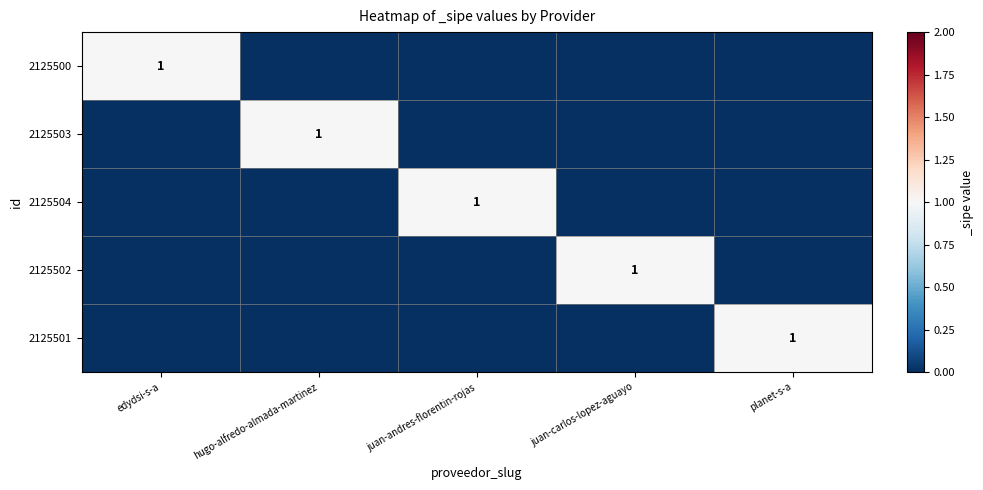

Which has a higher value, hugo-alfredo-almada-martinez or planet-s-a?

hugo-alfredo-almada-martinez